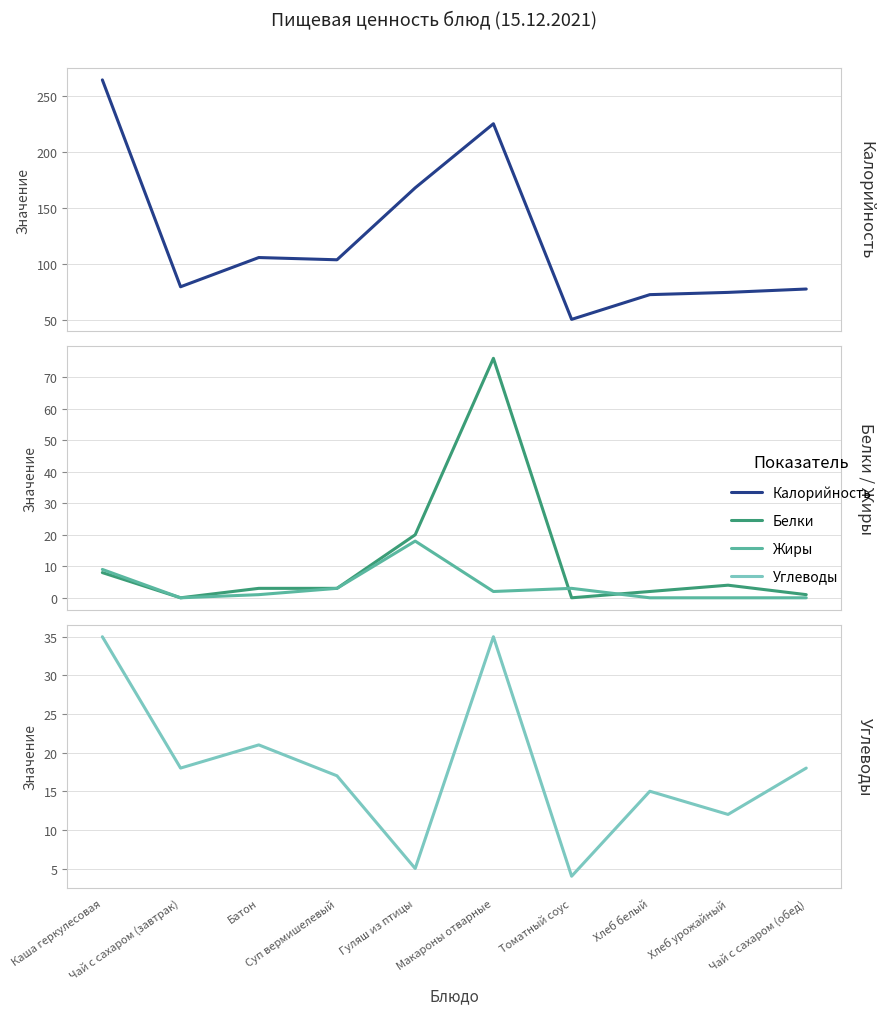

Between Чай с сахаром (завтрак) and Суп вермишелевый, which series saw the biggest shift?

Калорийность